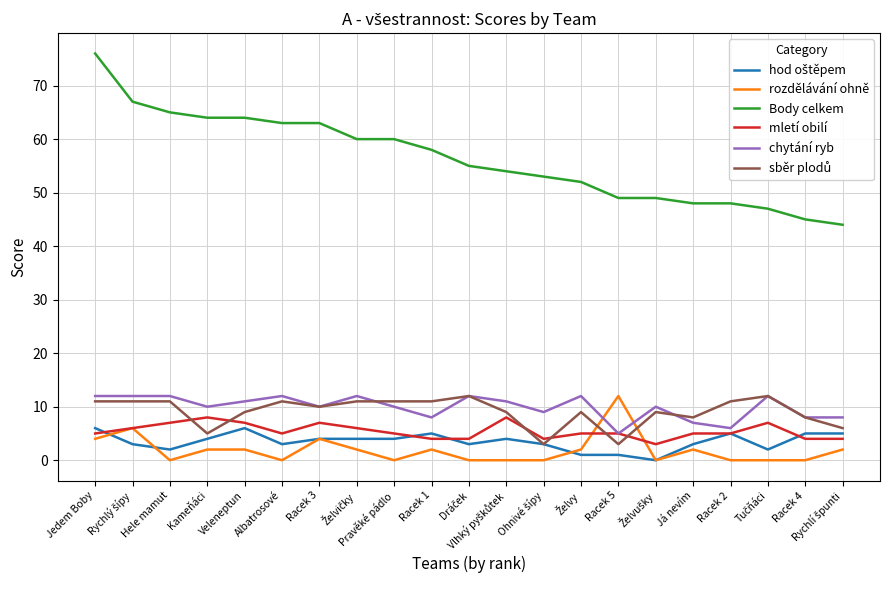

What position from the right is Racek 1?

12